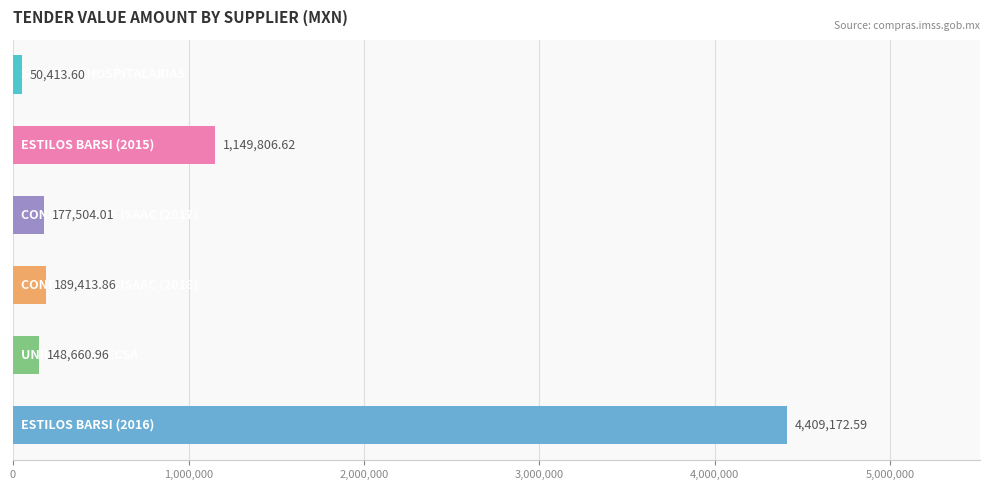

What is the maximum value shown in the chart?

4409172.6